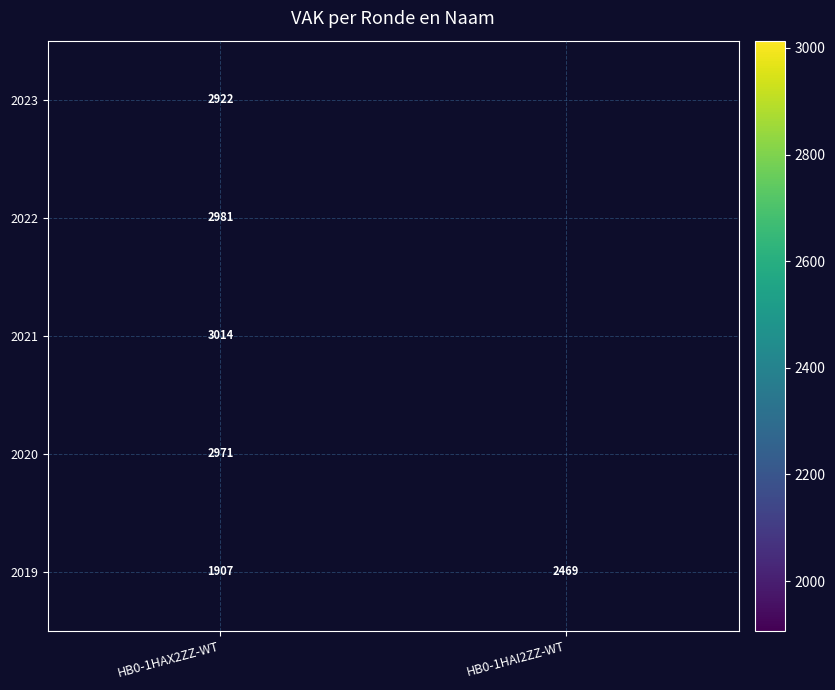

At how many categories does at least one series exceed 2078?

2